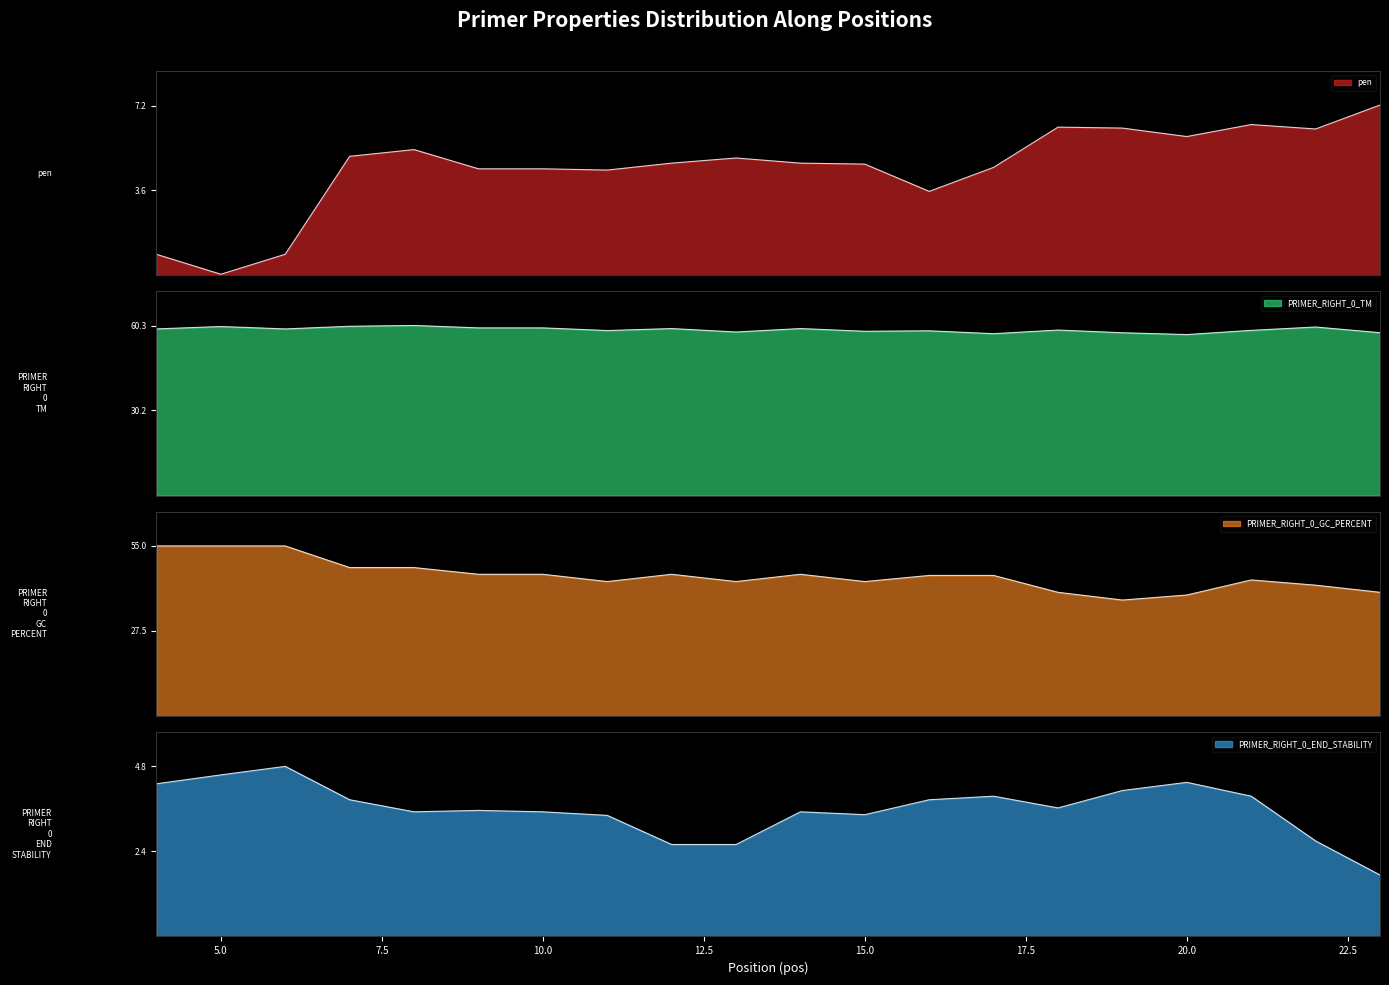

Does the chart display data point markers on the line(s)?

No